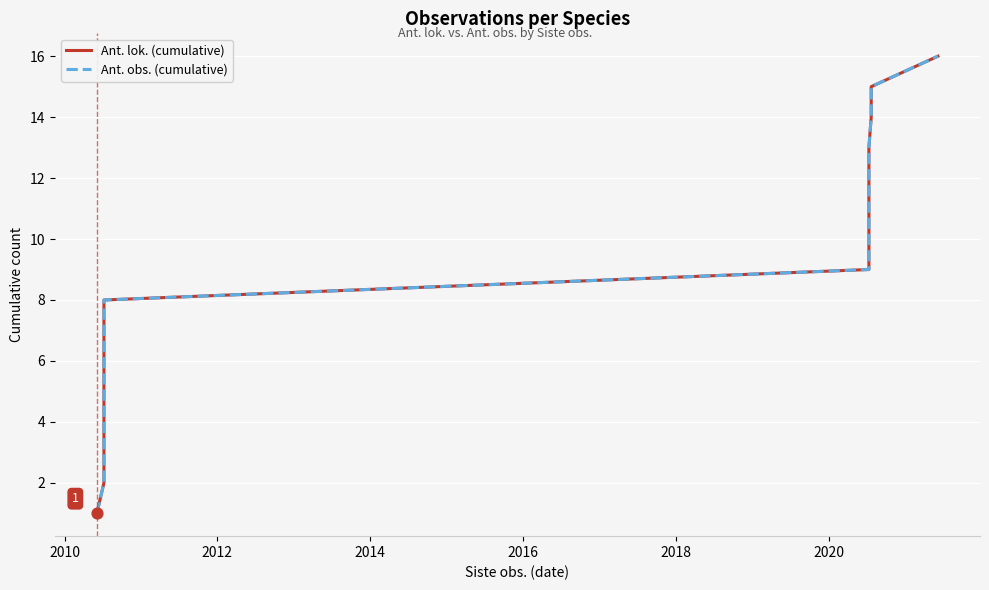

At how many categories does at least one series exceed 13?

3